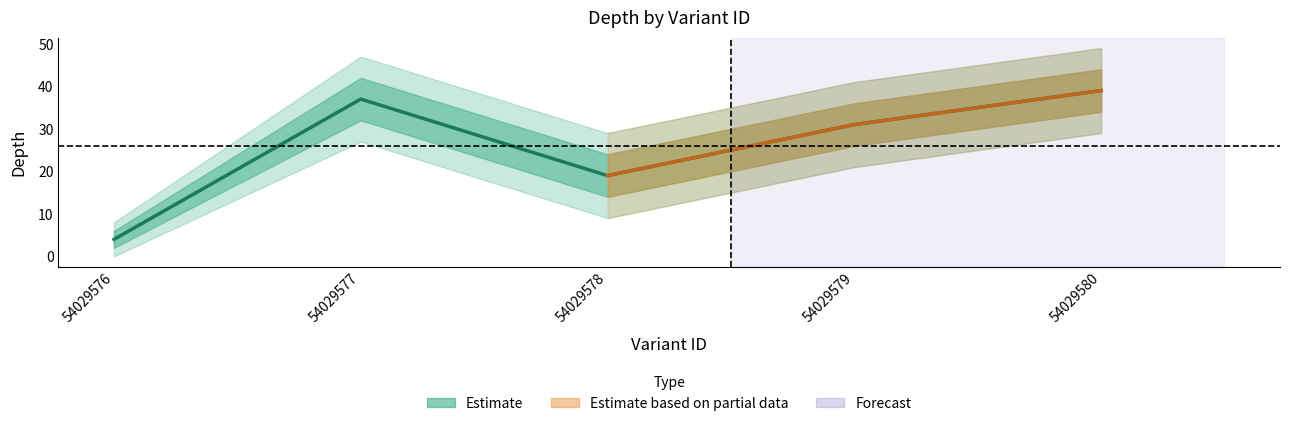

Where is the first local maximum?

54029577